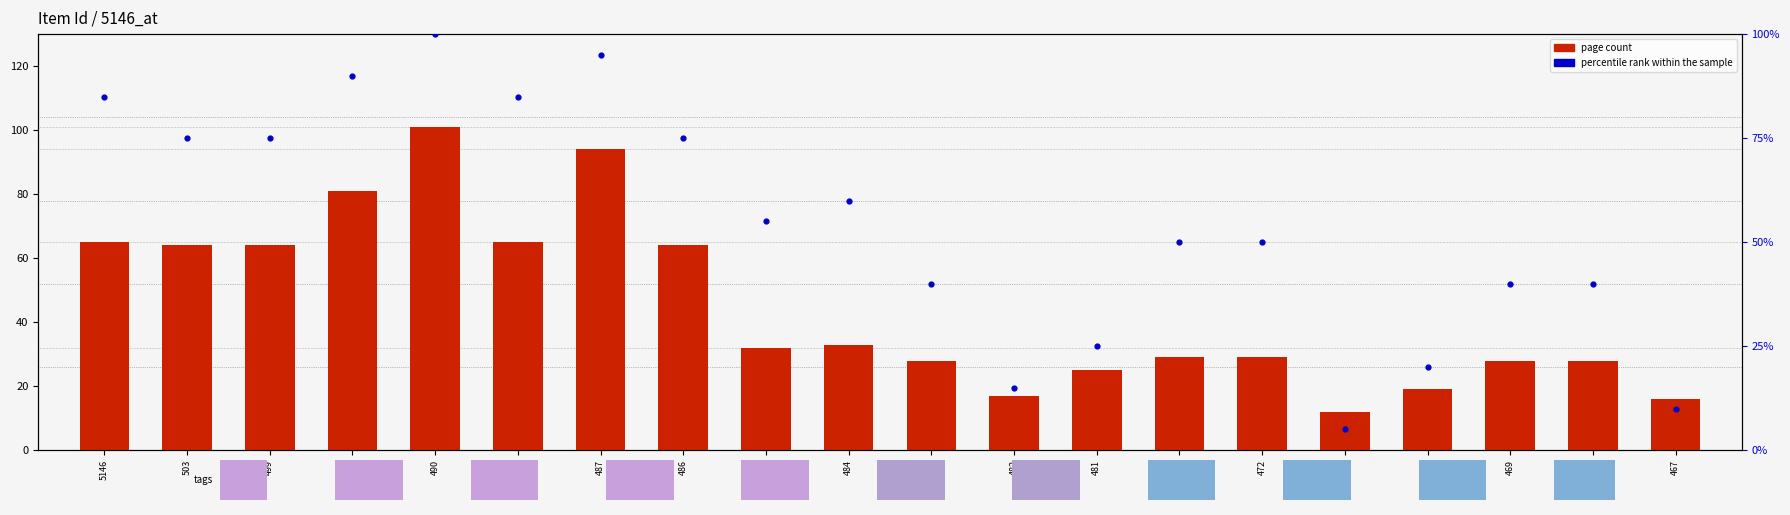

Is the value of page count at 468 greater than the value of percentile rank within the sample at 471?

Yes